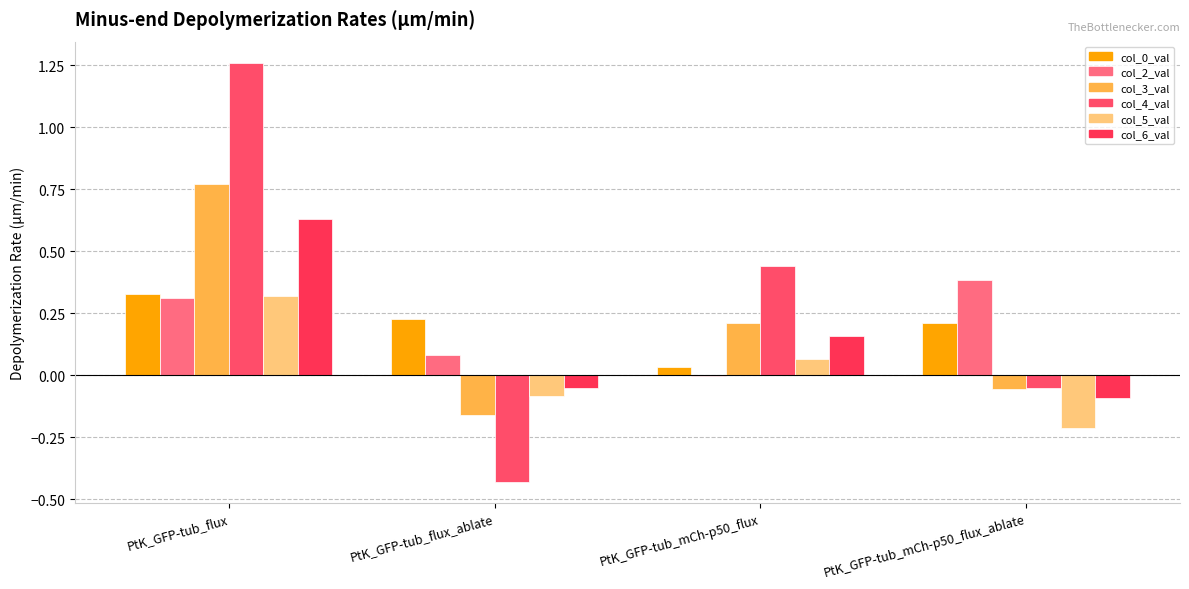

What is the total value across all series at PtK_GFP-tub_flux?

3.6